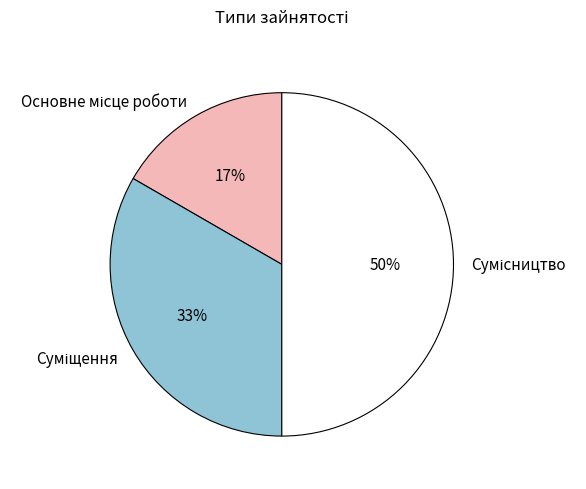

To the nearest percent, what is the average slice percentage?

33%